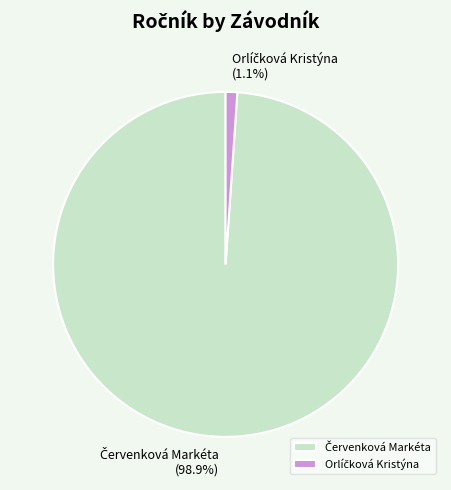

Is there any slice that represents more than half of the pie?

Yes